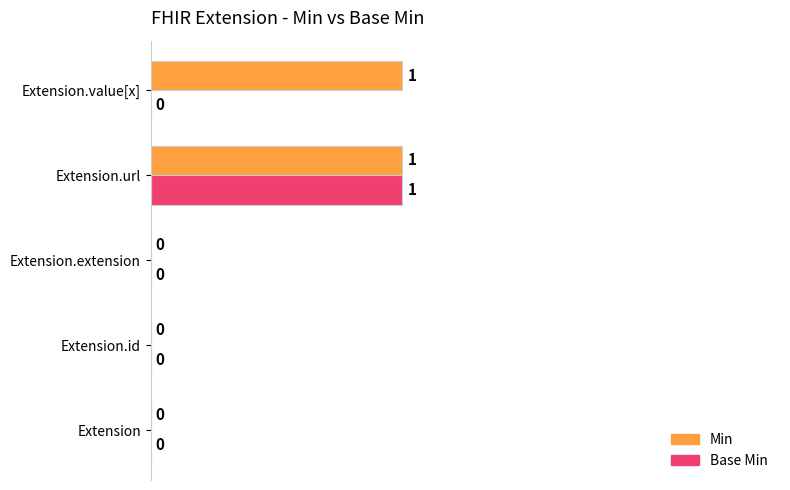

What is the sum of all Min values?

2